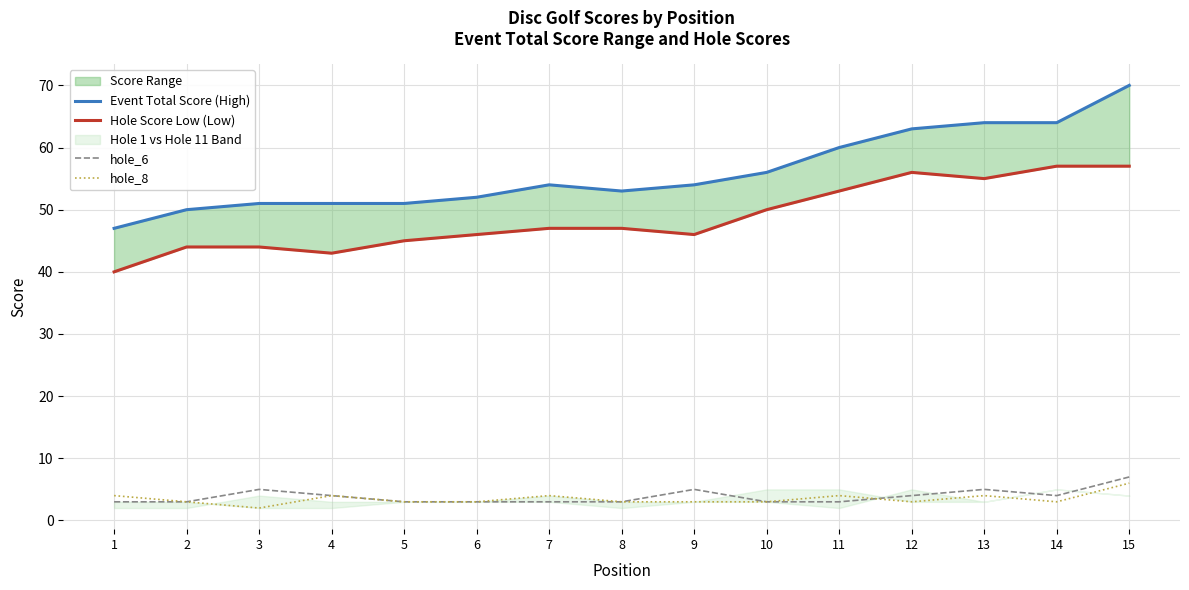

How many lines are shown in the chart?

4